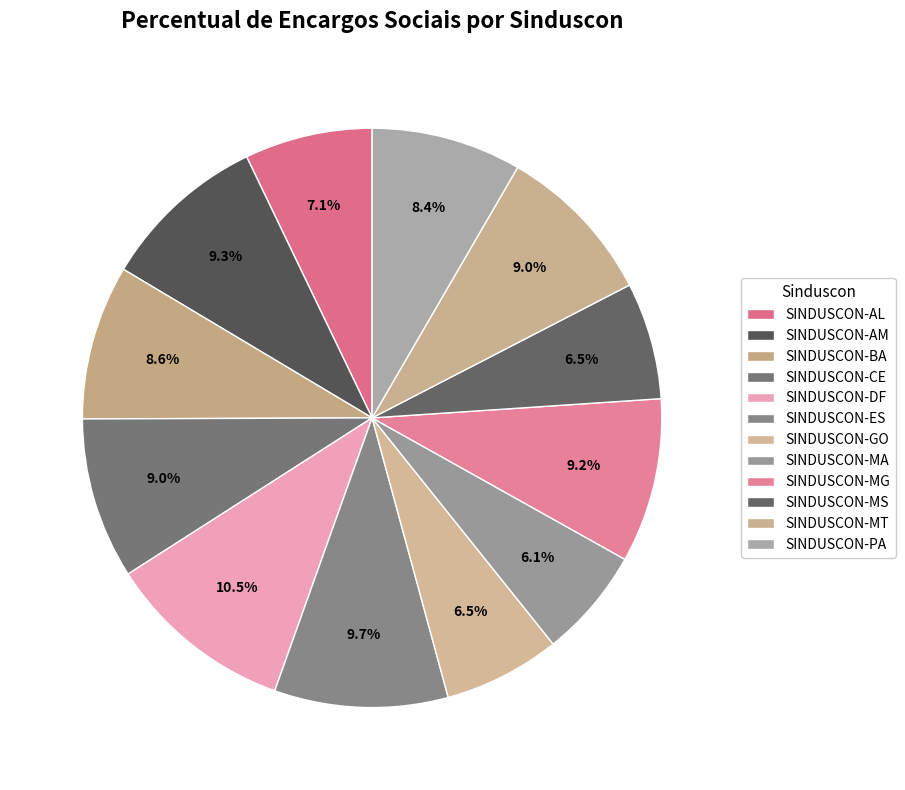

Which category has the biggest portion of the pie?

SINDUSCON-DF